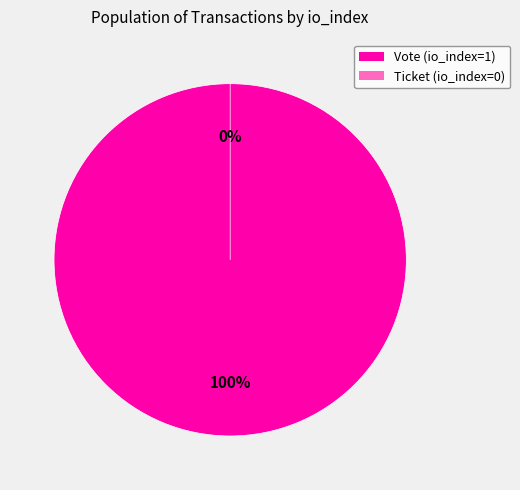

What is the smallest slice in the pie chart?

Ticket (io_index=0)